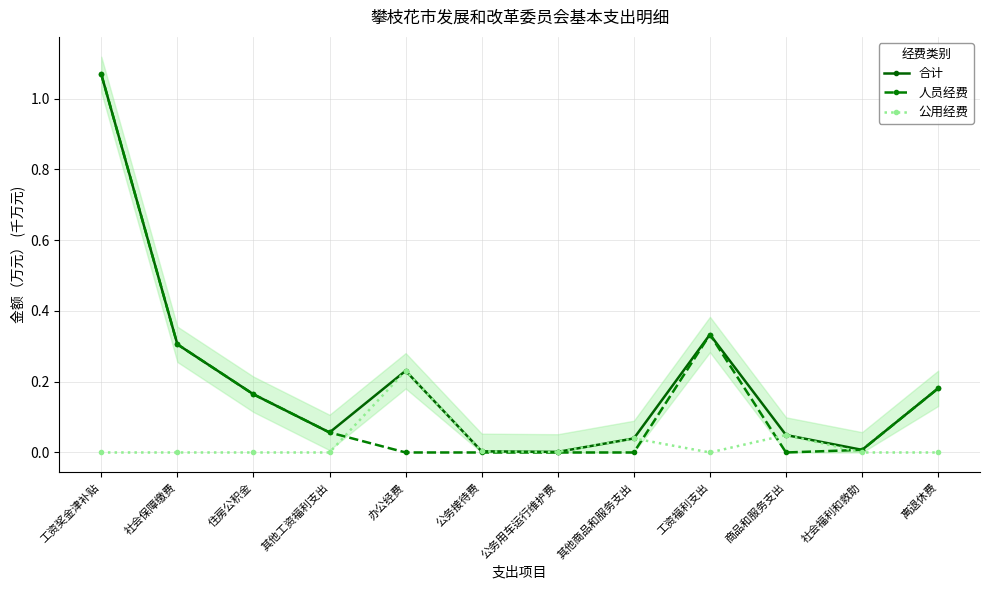

What is the difference between the highest and lowest values at 离退休费?

0.2